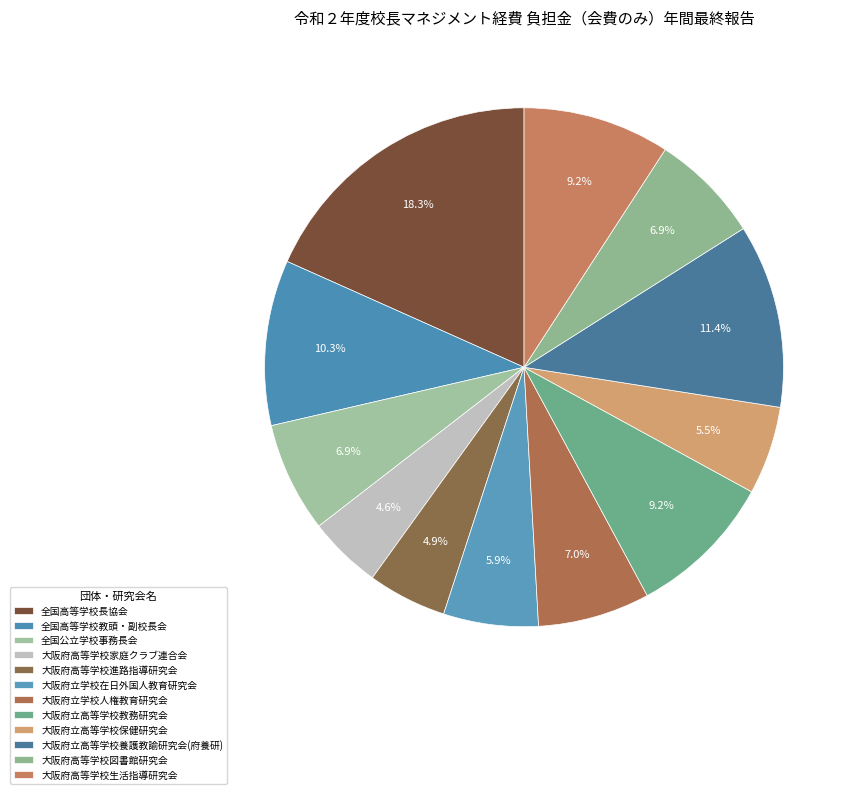

Between 全国公立学校事務長会 and 大阪府立高等学校教務研究会, which is larger?

大阪府立高等学校教務研究会